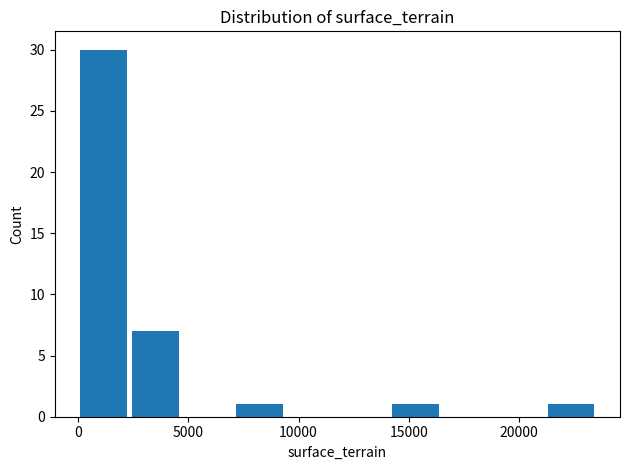

Over which range of the x-axis is the bar tallest?

0 to 2500